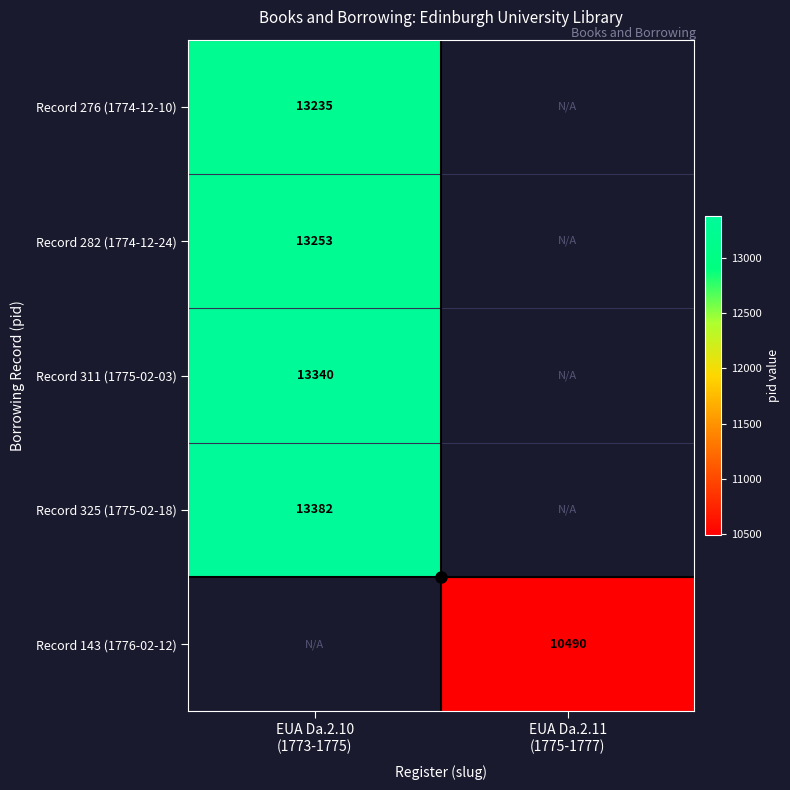

Between EUA Da.2.11
(1775-1777) and EUA Da.2.10
(1773-1775), which is larger?

EUA Da.2.10
(1773-1775)